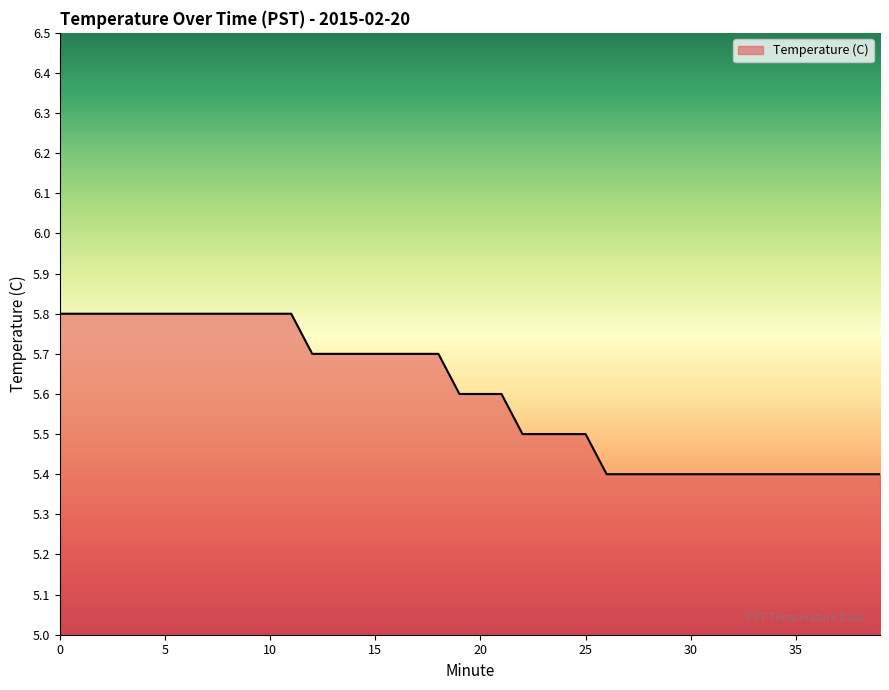

How many categories are shown in the chart?

40